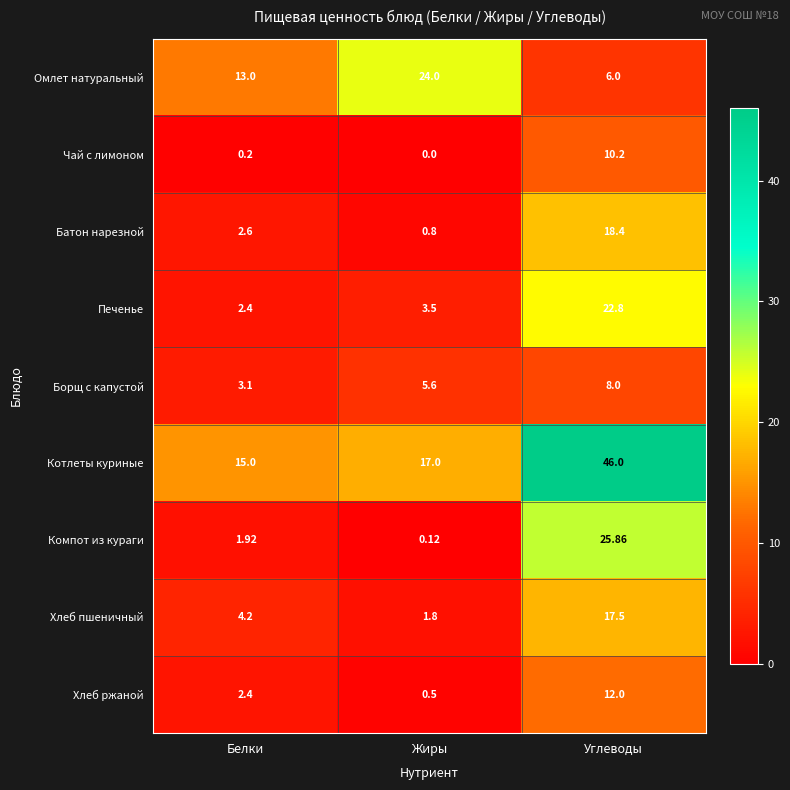

At which label does Печенье first exceed 3?

Жиры